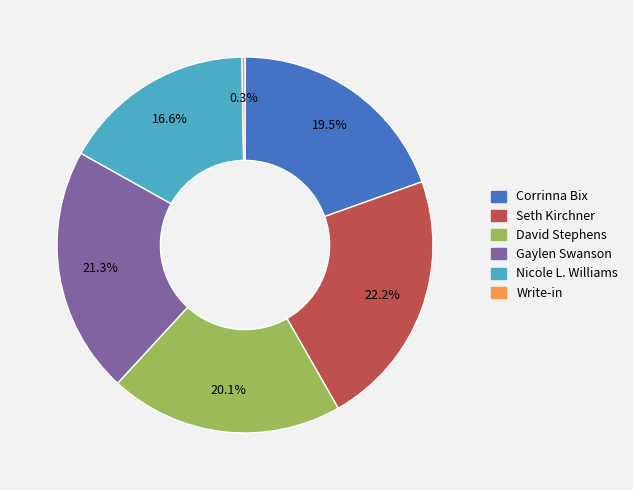

Is it true that Nicole L. Williams is 17% of the pie?

True